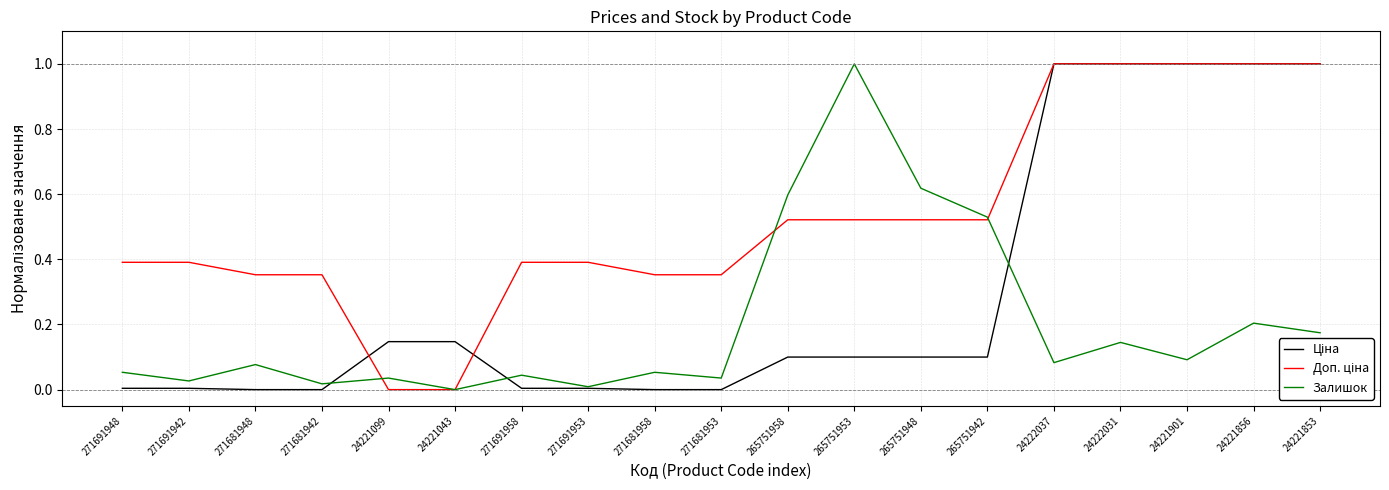

The Залишок series shows 0.1 at 271691948. True or false?

True